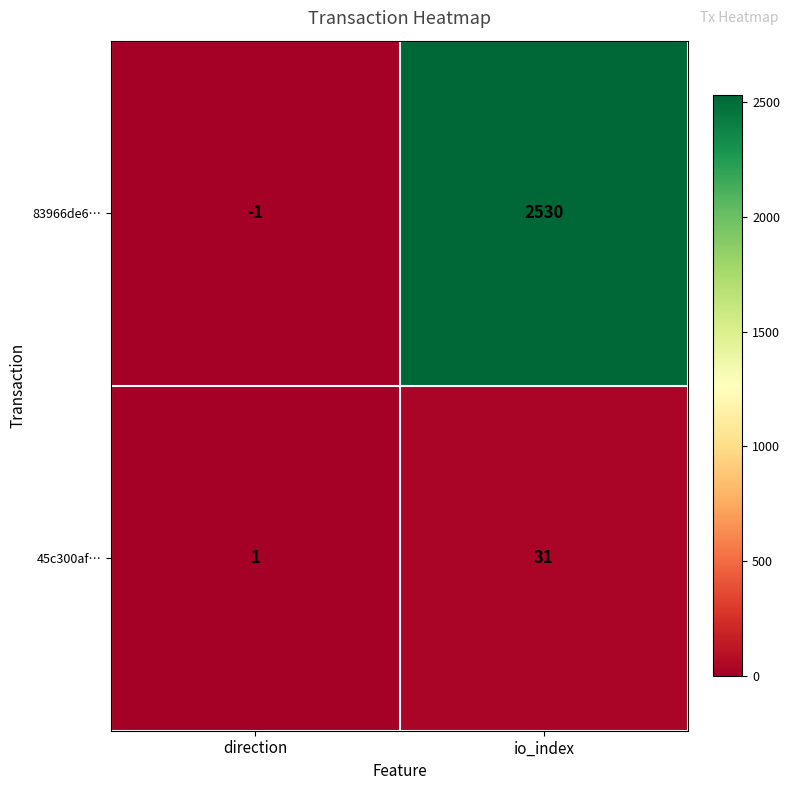

The 45c300af… series shows 31 at io_index. True or false?

True